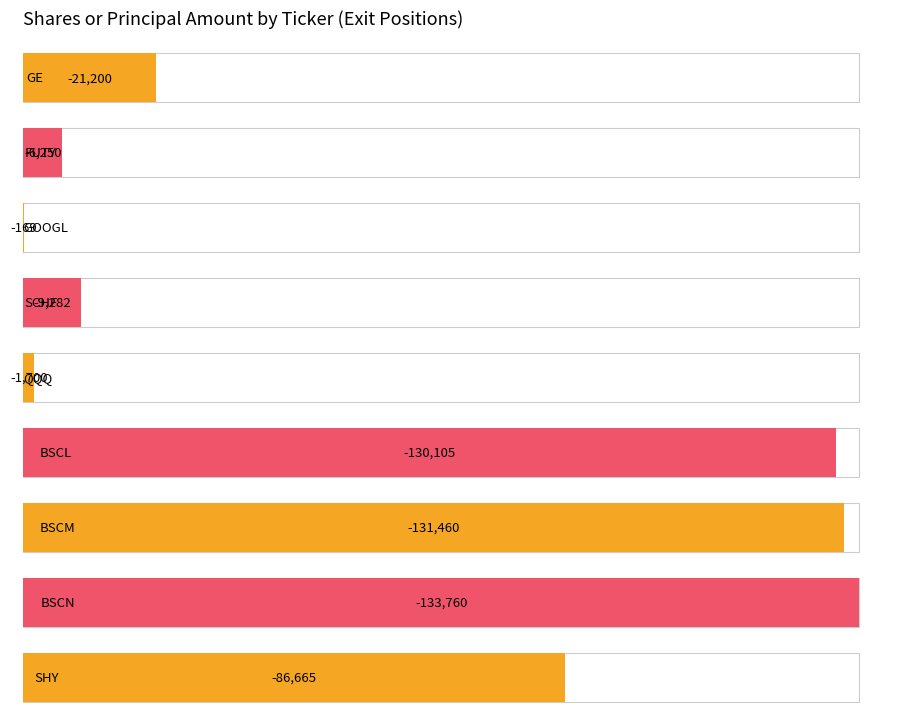

Rank the categories by value from lowest to highest.

BSCN, BSCM, BSCL, SHY, GE, SCHF, FUTY, QQQ, GOOGL